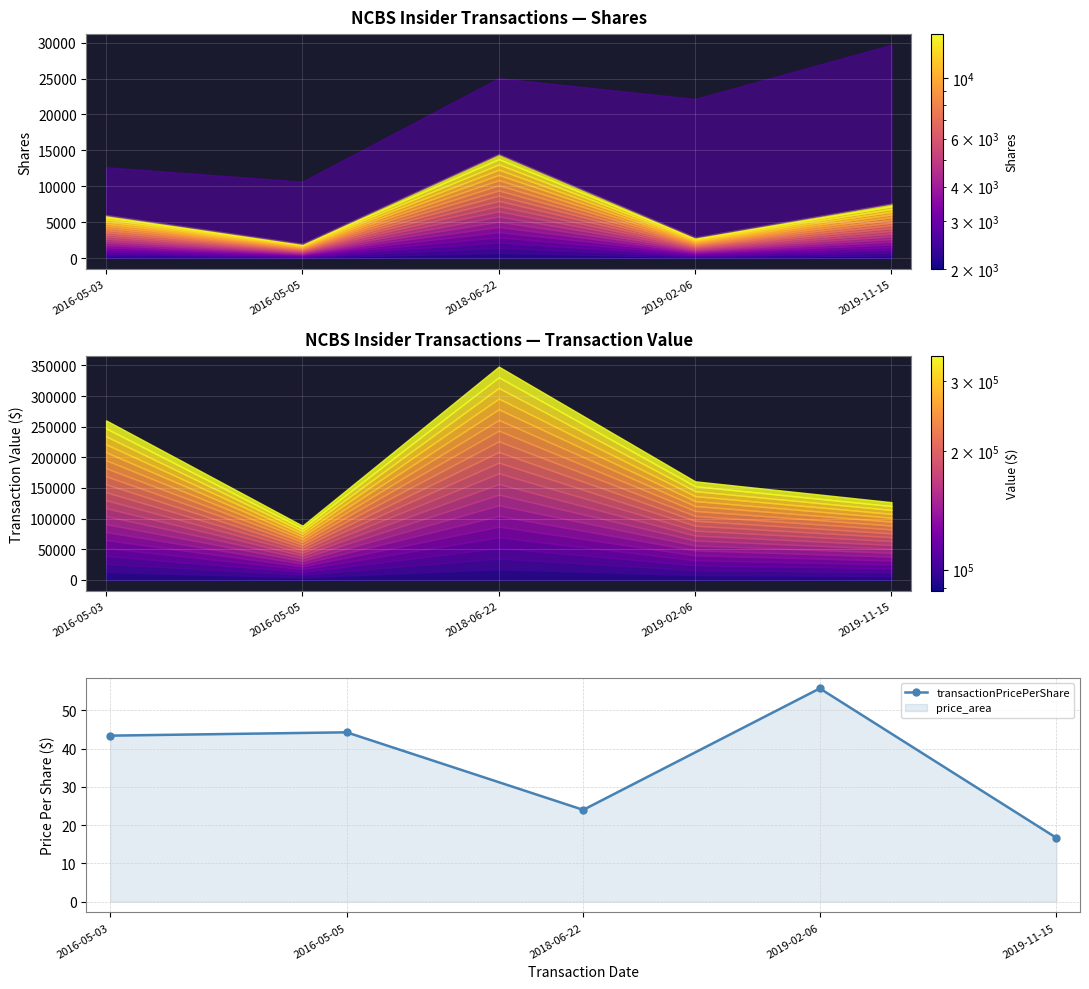

What is the sum of all values?

184.0